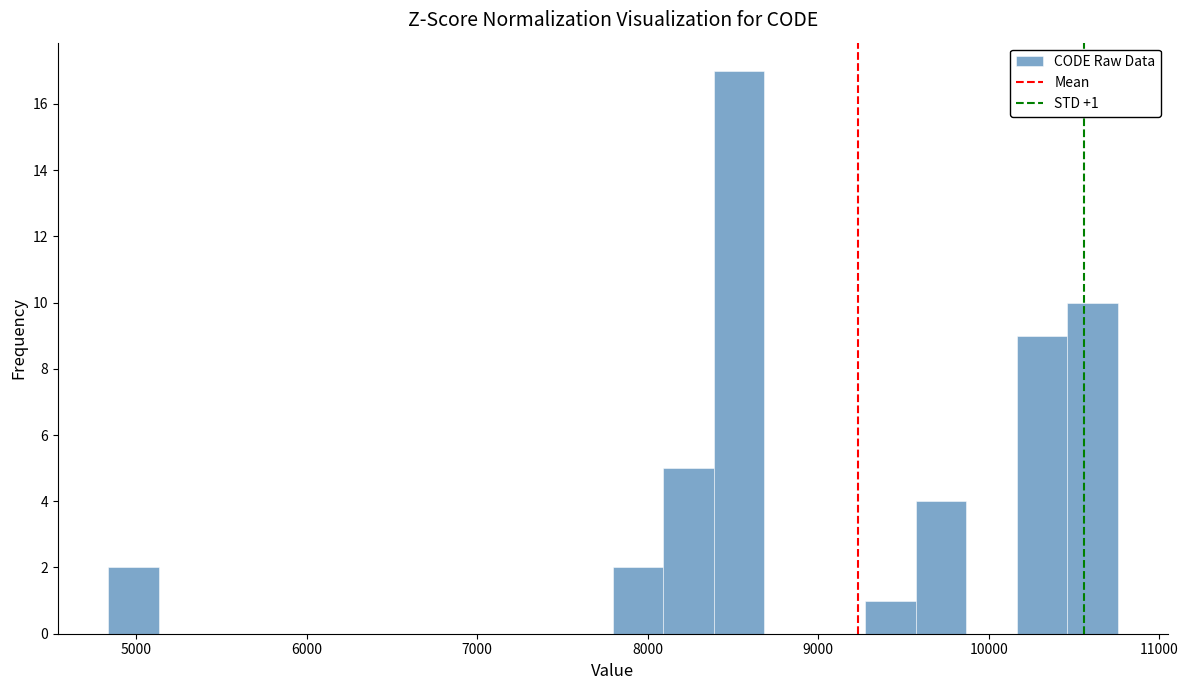

Read against the x-axis, roughly where is the centre of the tallest bar?

8500